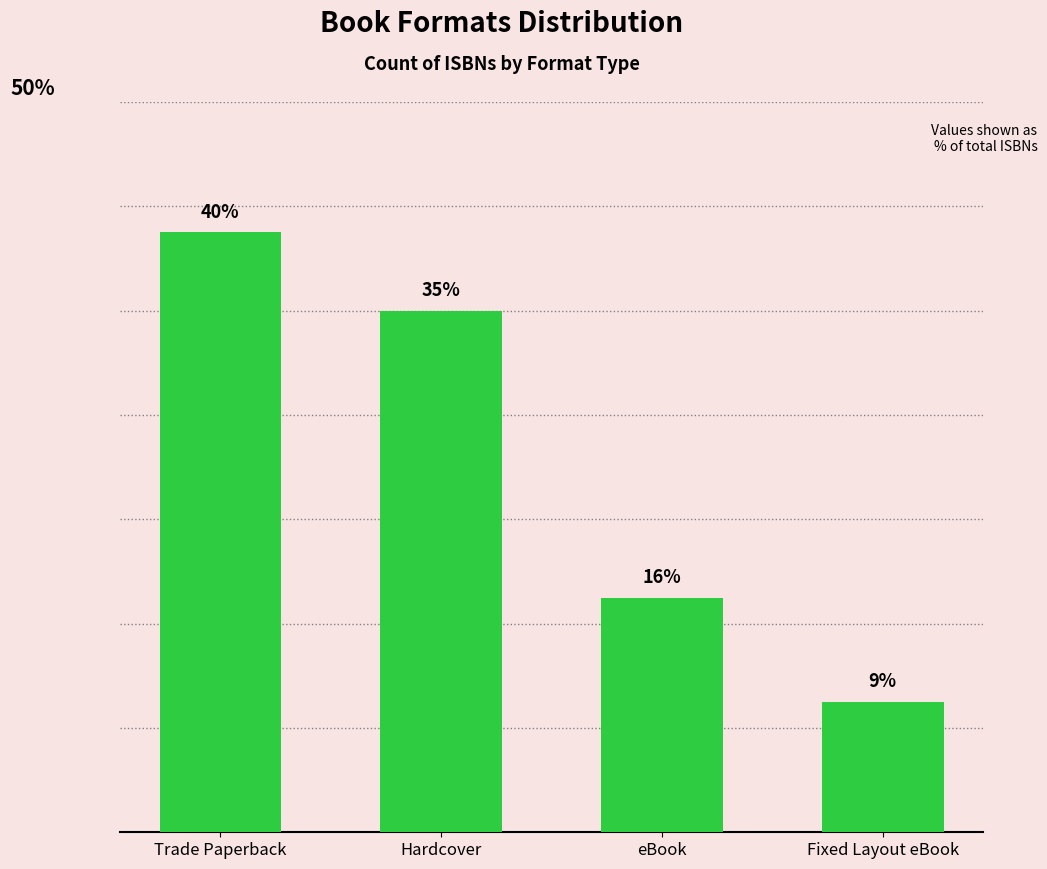

List the labels in order of value, smallest first.

Fixed Layout eBook, eBook, Hardcover, Trade Paperback